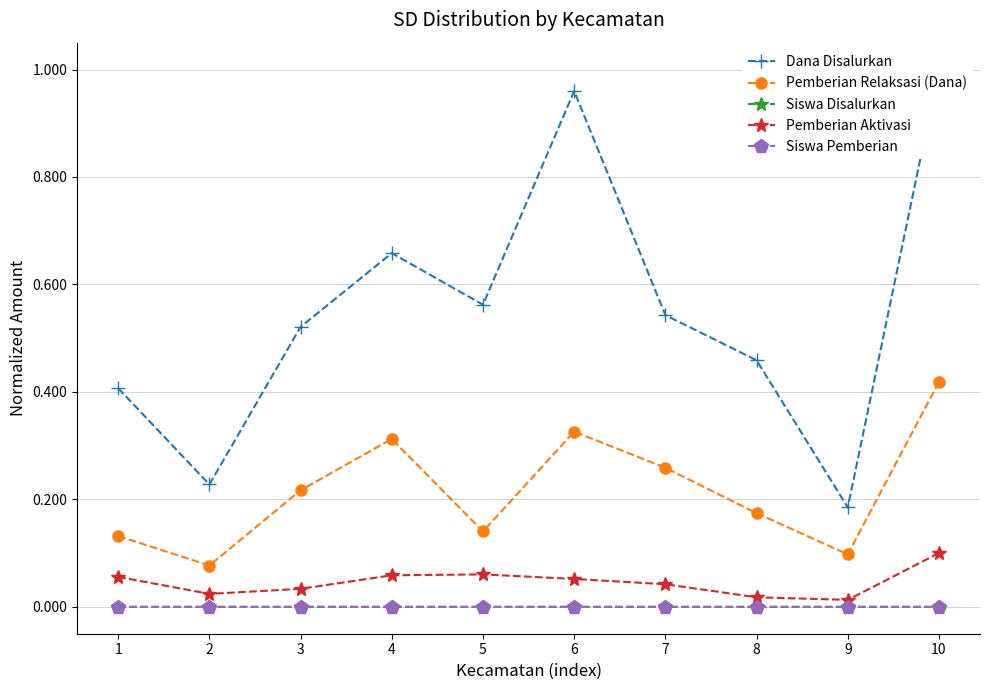

Between 5 and 8, which series saw the biggest shift?

Dana Disalurkan